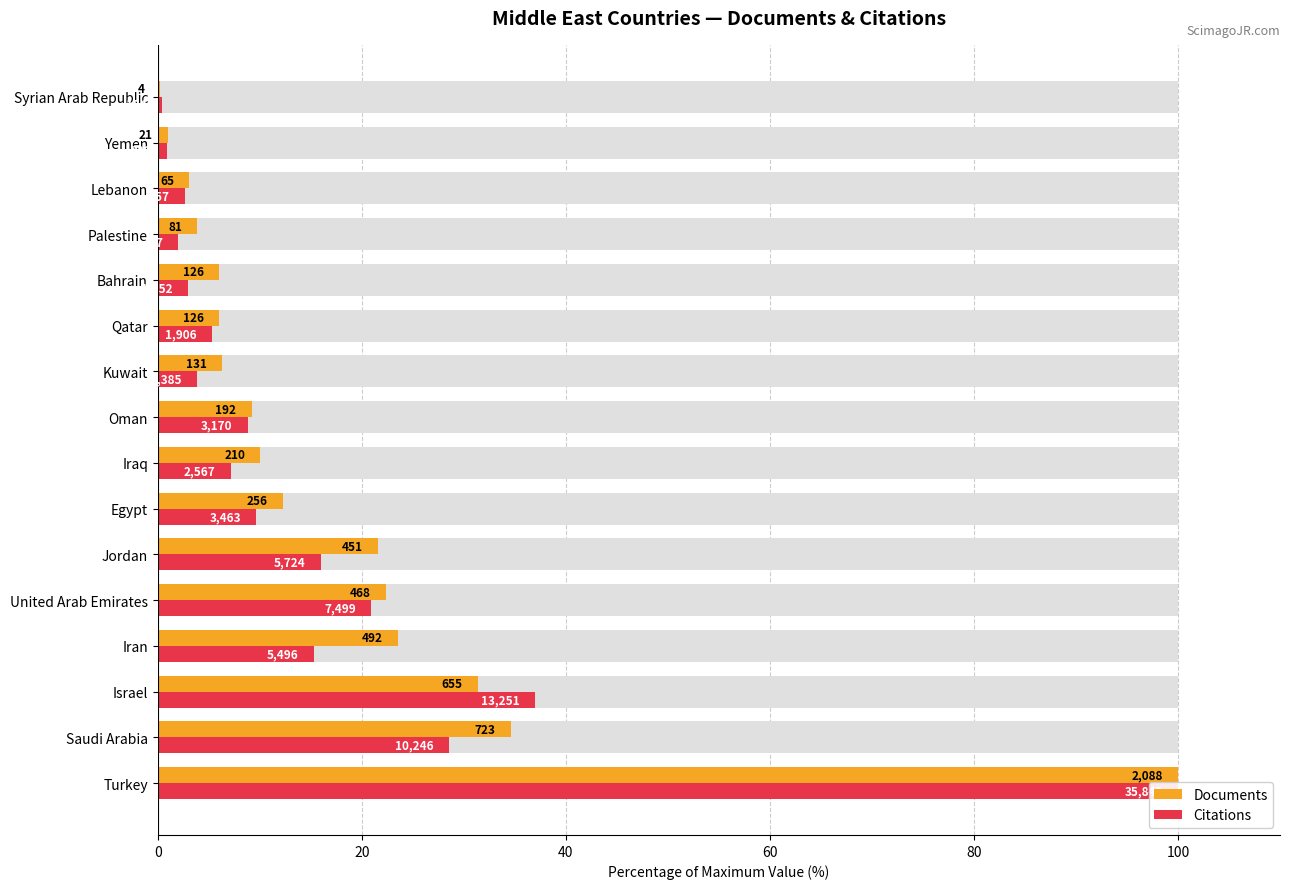

True or false: Documents has a value of 6.0 at Qatar.

True